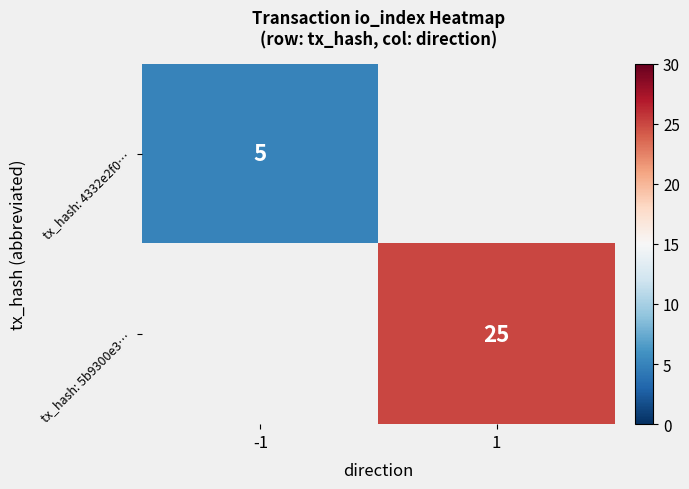

Is it true that tx_hash: 5b9300e3… equals 25 at 1?

True